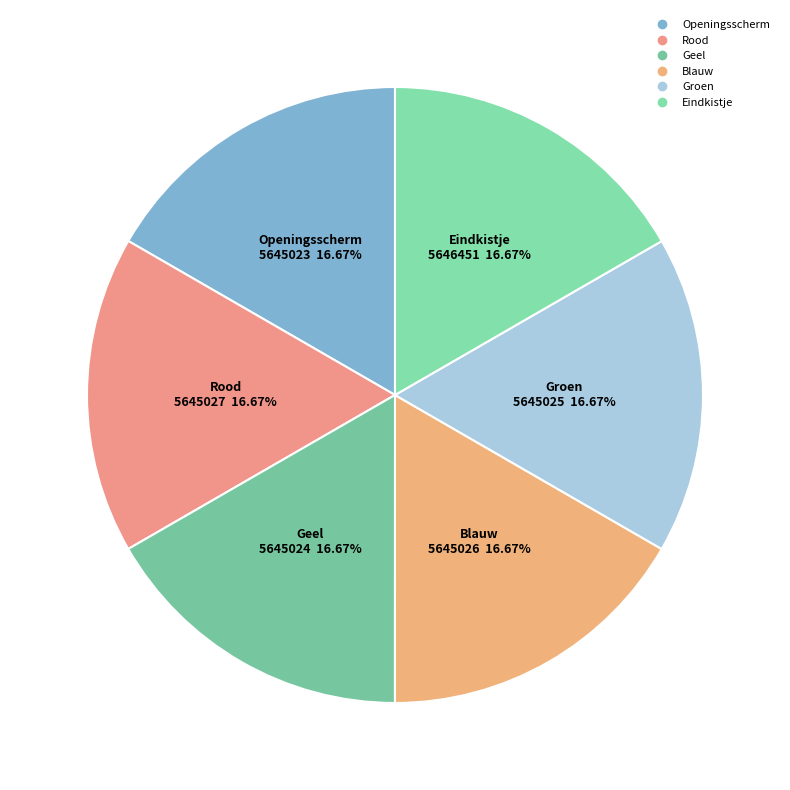

Is there a majority slice in this chart?

No